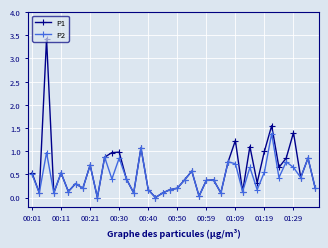

Rank the series by their maximum value, from highest to lowest.

P1, P2